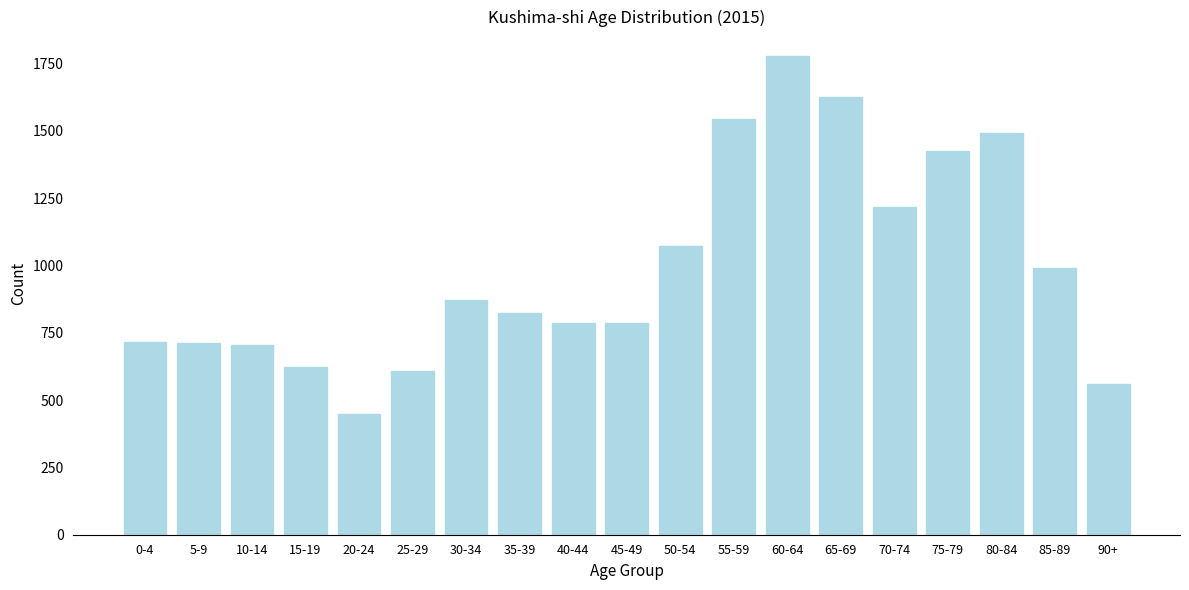

What is the value of the 11th bar from the left?

1073